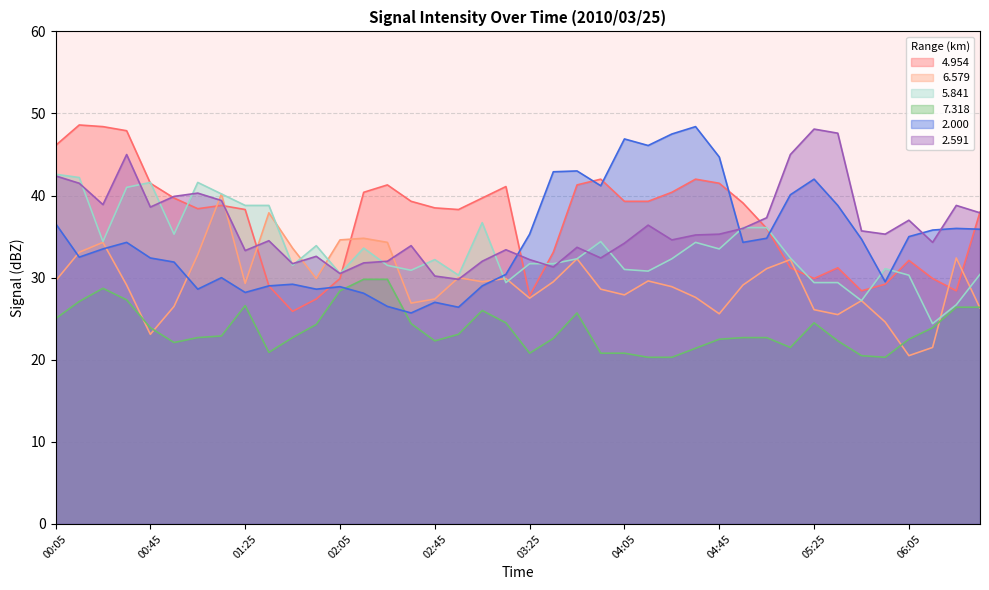

Where do 2.000 and 5.841 first cross each other?

03:05 and 03:15